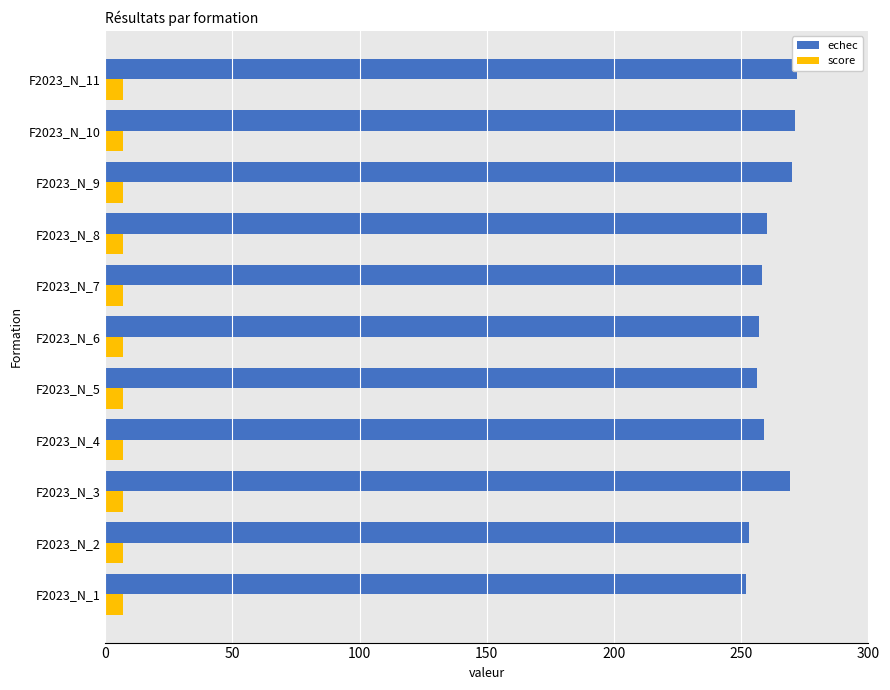

How many bars are there in each group?

2